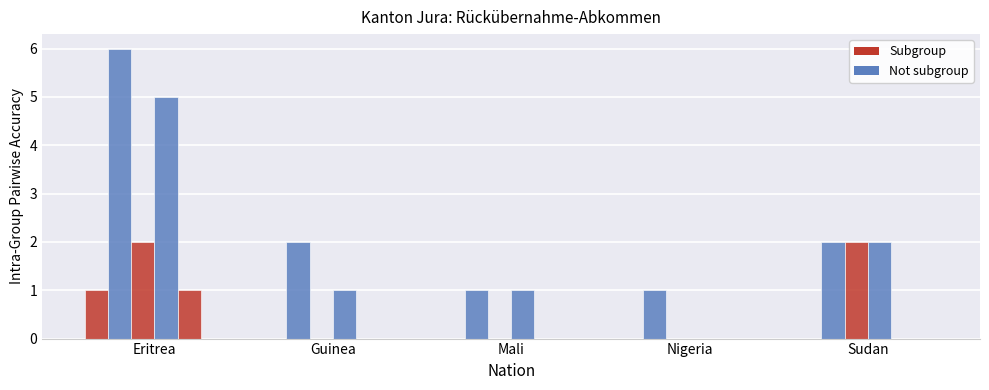

Does the chart contain stacked bars?

No